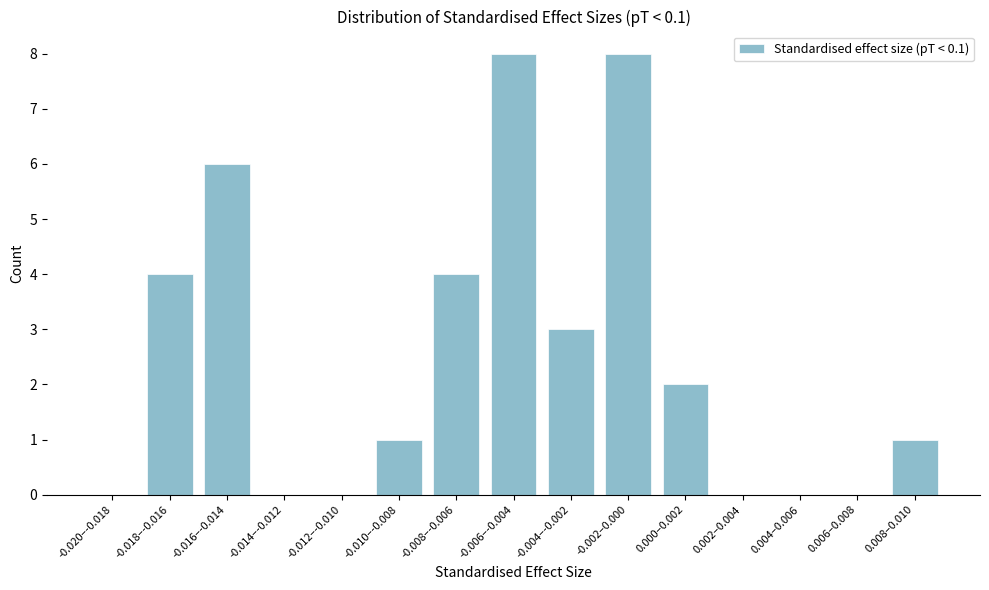

Reading left to right, extract all data points from this chart.

-0.020–-0.018=0	-0.018–-0.016=4	-0.016–-0.014=6	-0.014–-0.012=0	-0.012–-0.010=0	-0.010–-0.008=1	-0.008–-0.006=4	-0.006–-0.004=8	-0.004–-0.002=3	-0.002–0.000=8	0.000–0.002=2	0.002–0.004=0	0.004–0.006=0	0.006–0.008=0	0.008–0.010=1